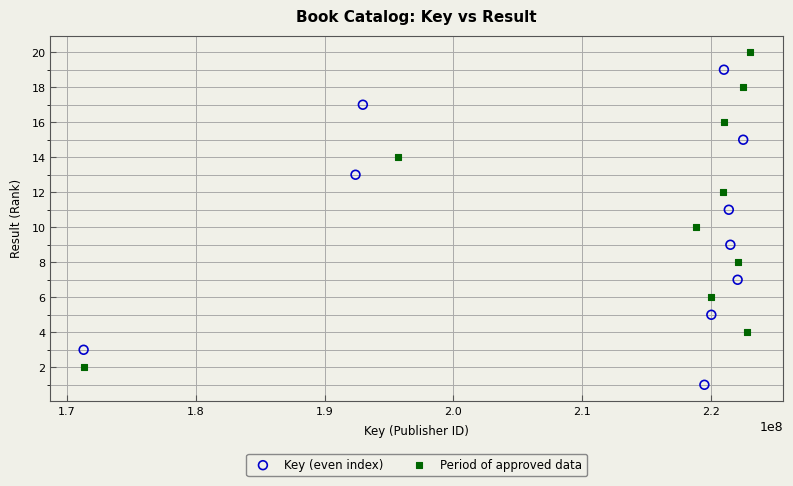

Which series reaches the maximum Y coordinate?

Period of approved data